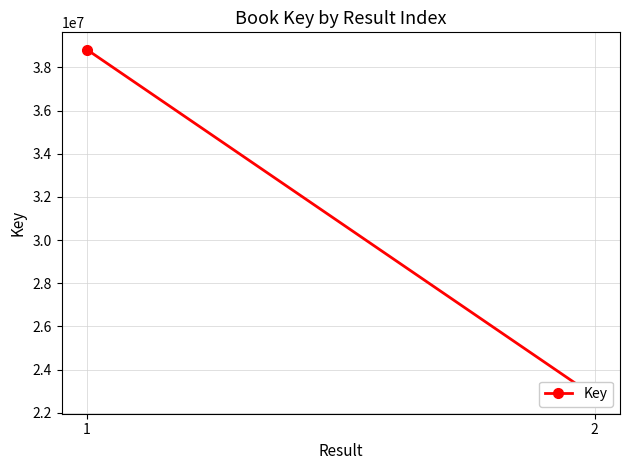

At which label is the value closest to 30792985?

1